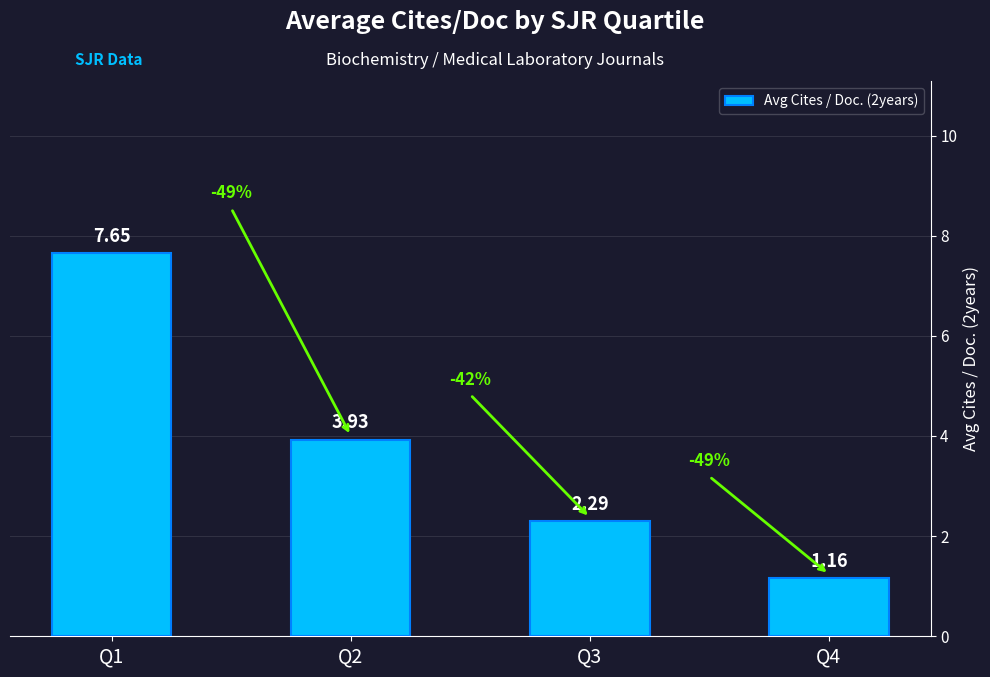

What is the sum of the values at Q2 and Q3?

6.2